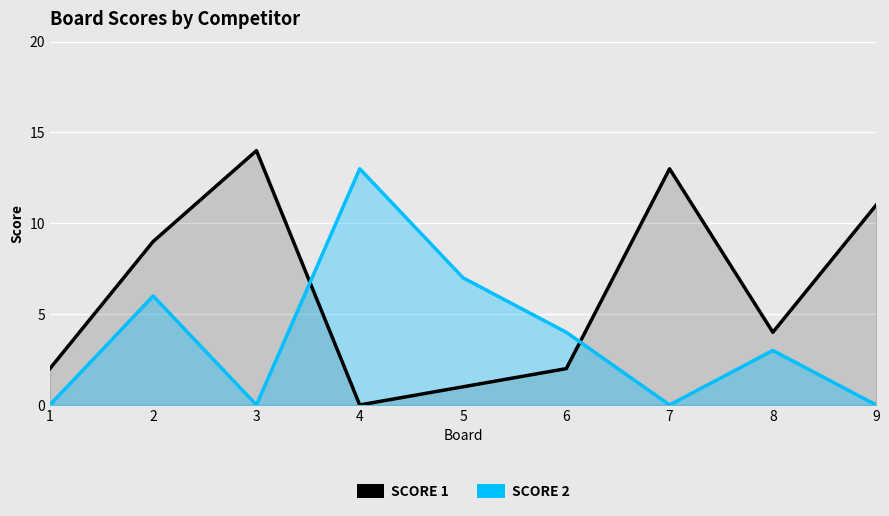

What is the total value across all series at 2?

15